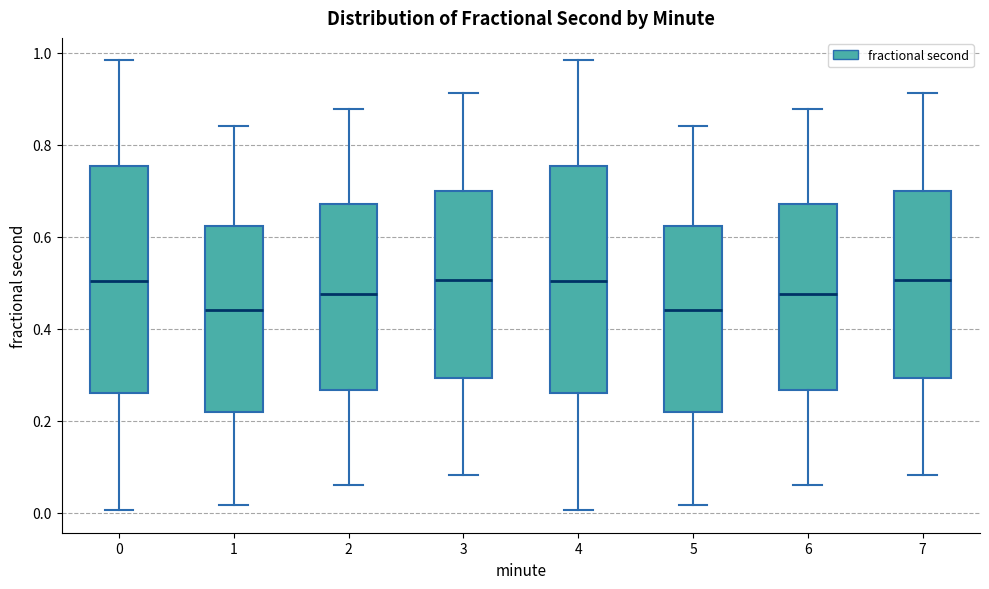

Where is the lower edge of the box at x = 5 on the y-axis? The values are not printed on the chart, so give them approximately, as read against the axis.

0.22